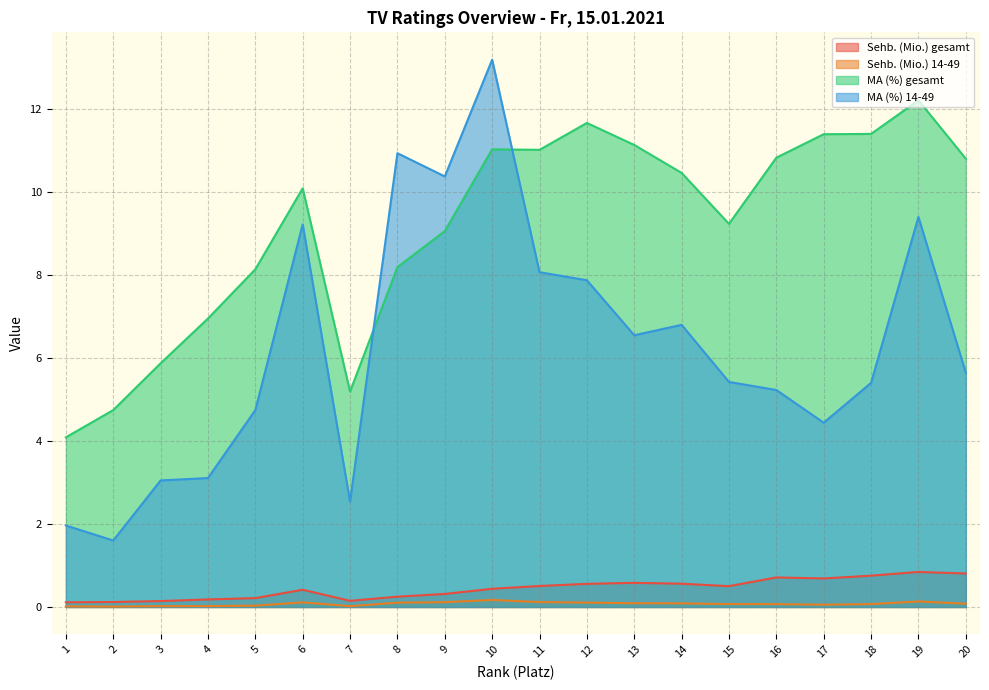

True or false: MA (%) 14-49 and Sehb. (Mio.) gesamt intersect in this chart.

False